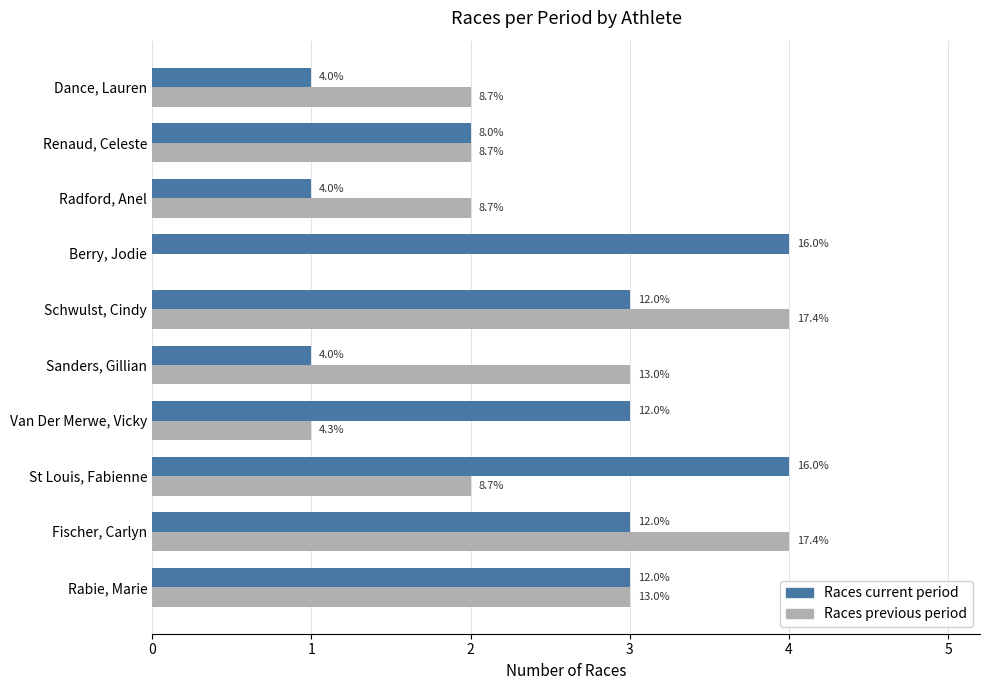

What is the sum of all Races current period values?

25